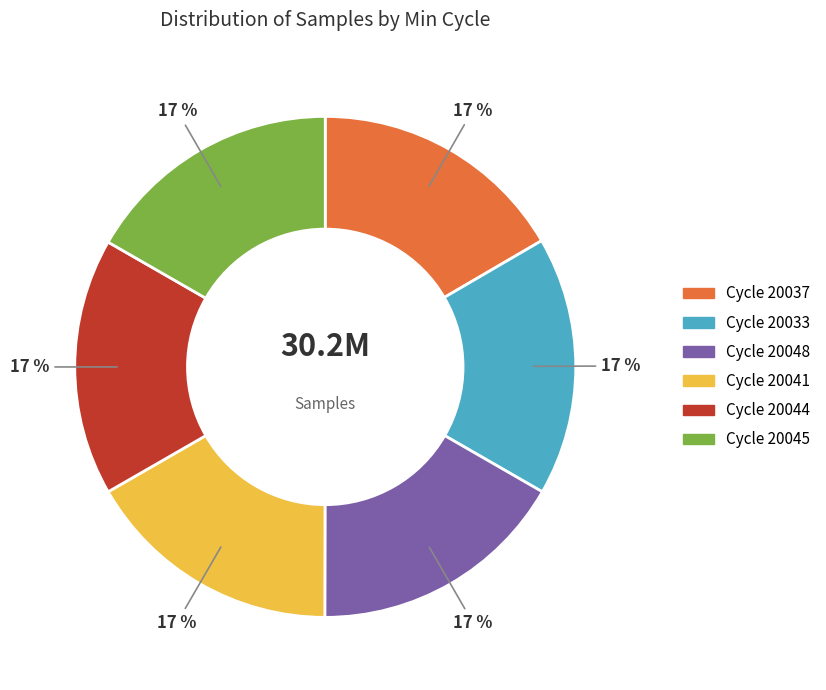

Is there a majority slice in this chart?

No